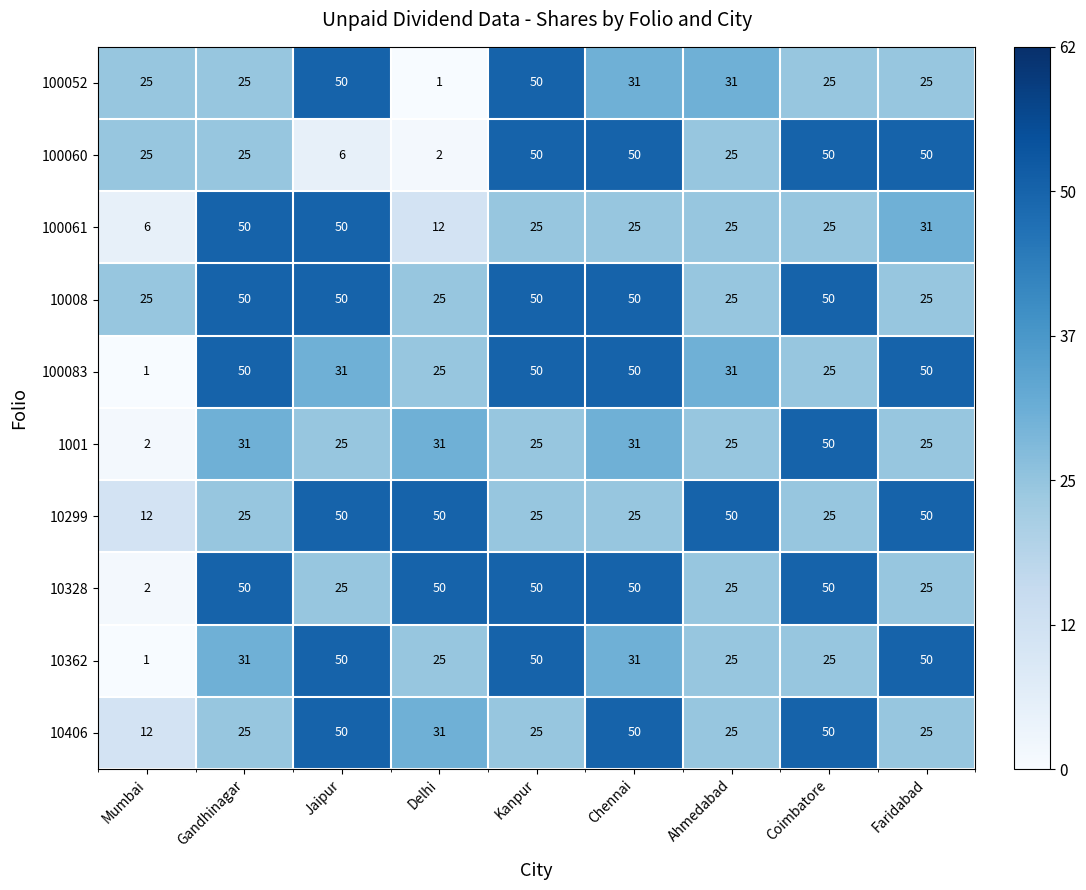

What is the total value across all series at Faridabad?

356